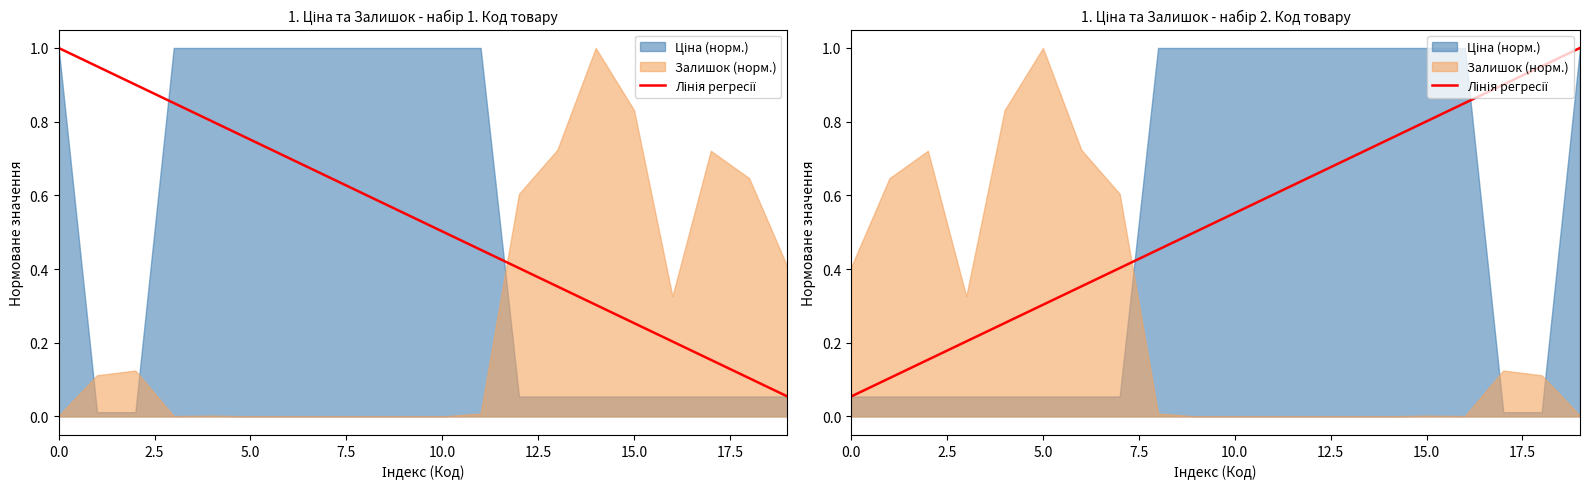

The value at 14 is 1.2. True or false?

False